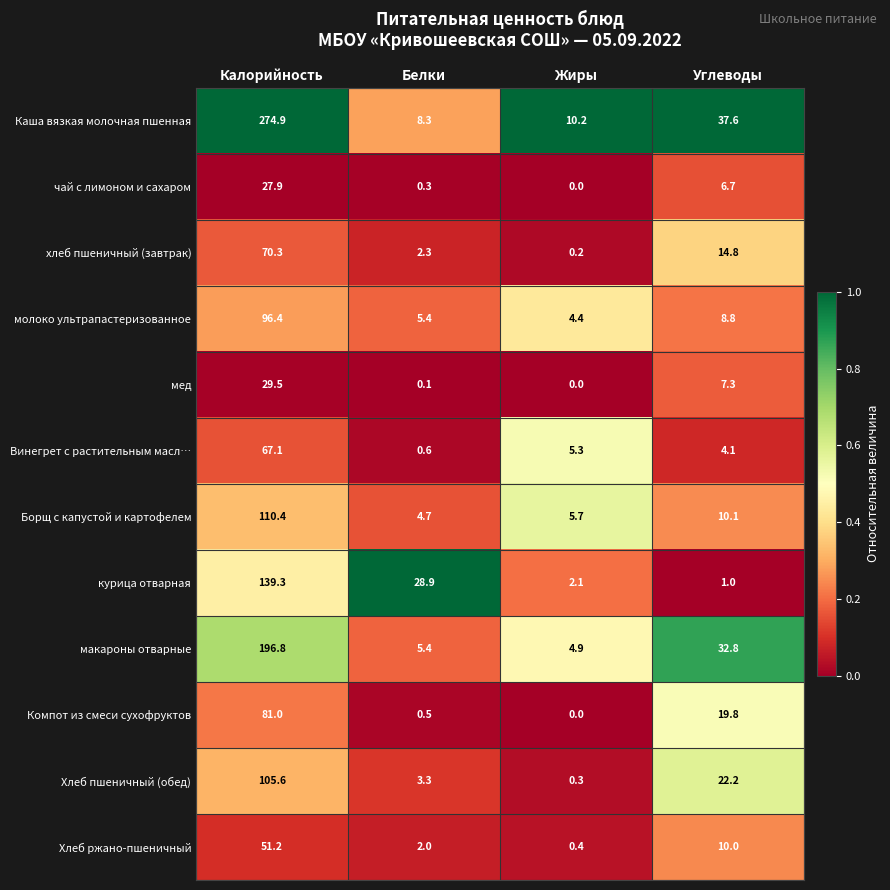

Rank the categories by мед value from lowest to highest.

Жиры, Белки, Углеводы, Калорийность